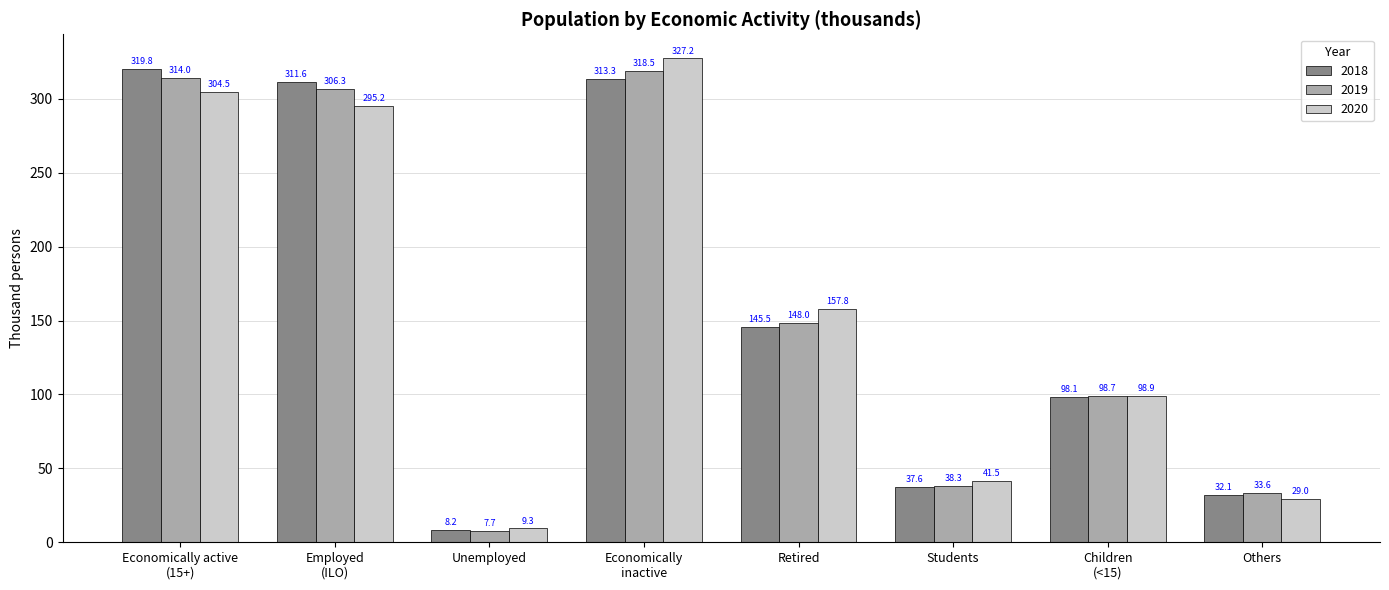

What is the total value across all series at Economically active
(15+)?

938.3